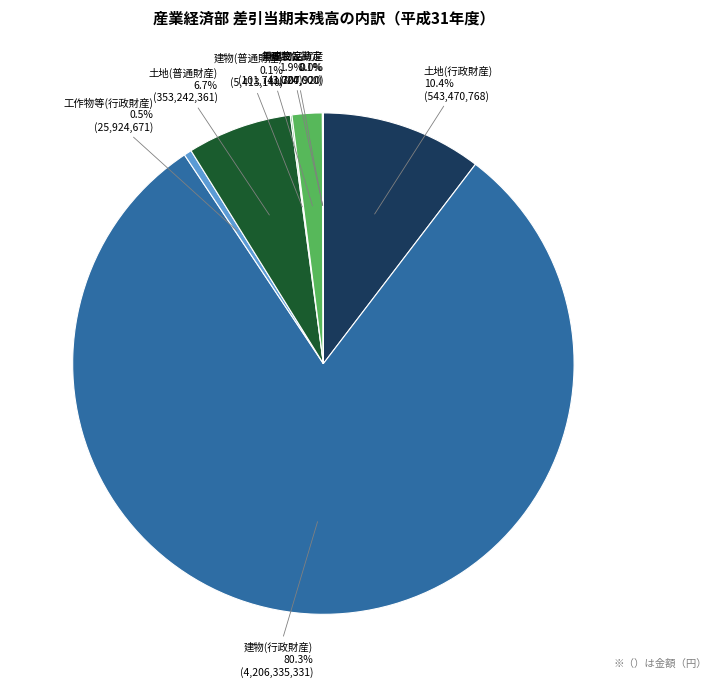

Which has a higher value, 土地(普通財産) or 重要物品?

土地(普通財産)